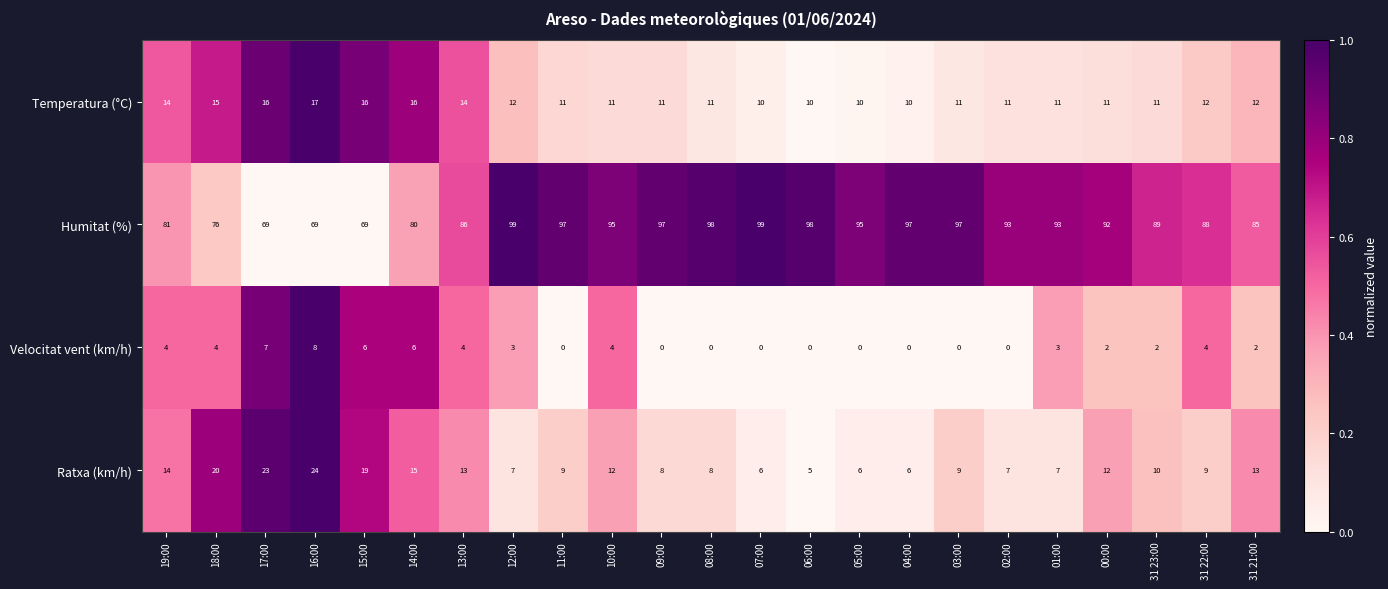

At which label does Ratxa (km/h) reach its peak?

16:00